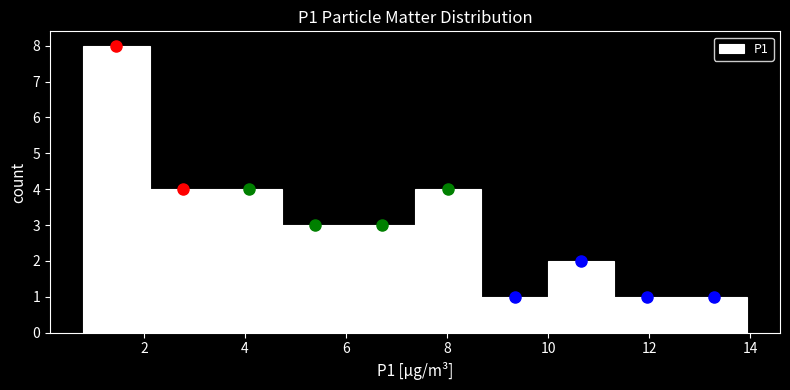

What is the height of the bar covering 8.6 to 10.0 on the x-axis? Neither the bar edges nor the heights are printed on the chart, so give them approximately, as read against the axes.

1